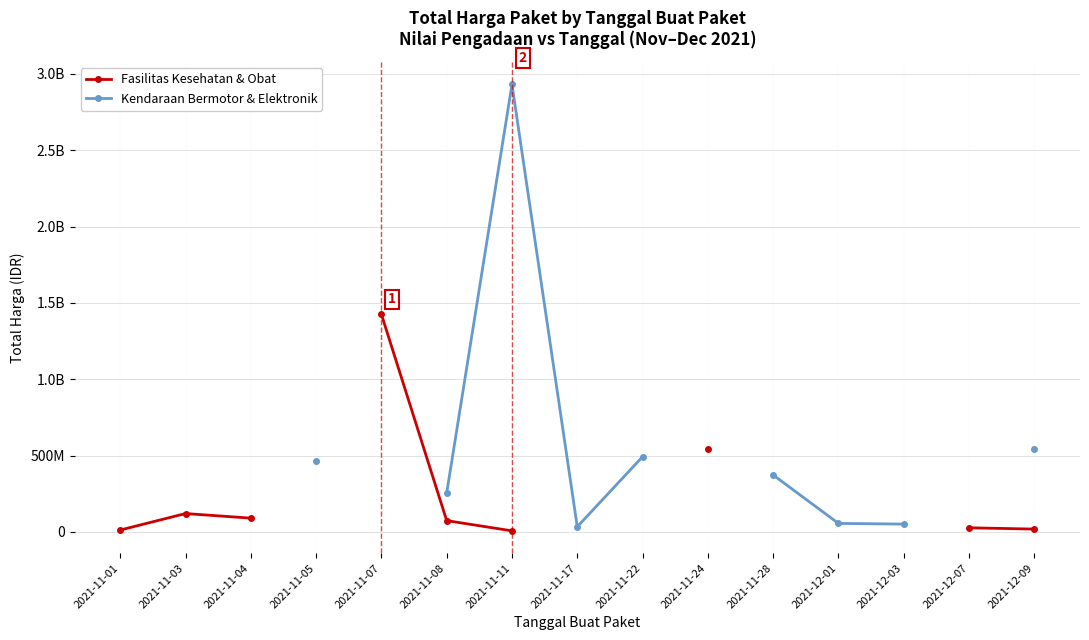

True or false: Fasilitas Kesehatan & Obat and Kendaraan Bermotor & Elektronik cross at least once.

False